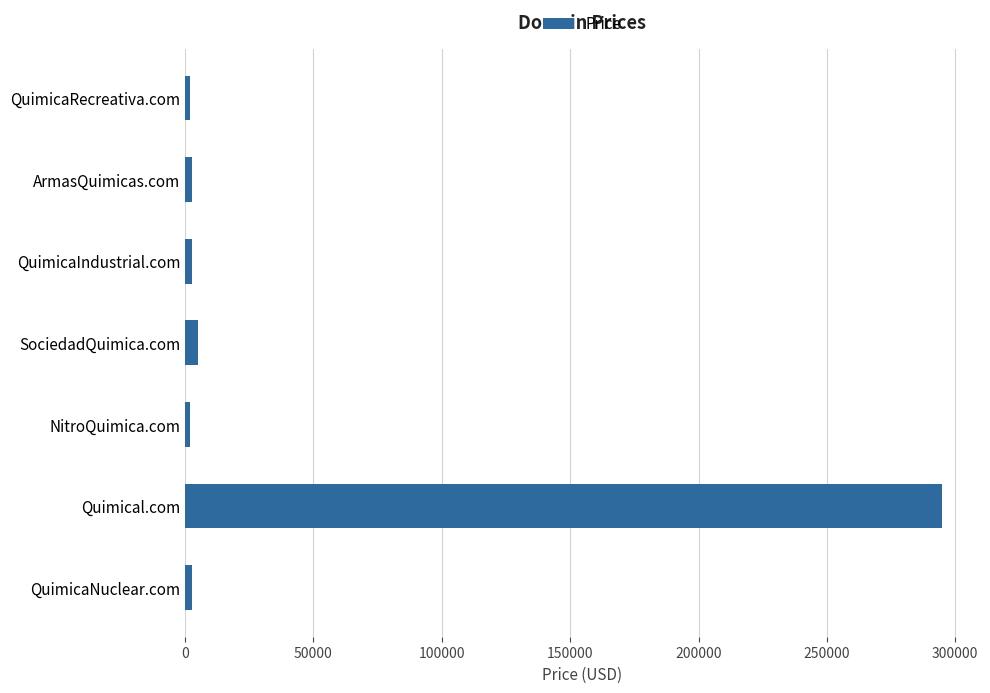

Between QuimicaRecreativa.com and Quimical.com, which is larger?

Quimical.com